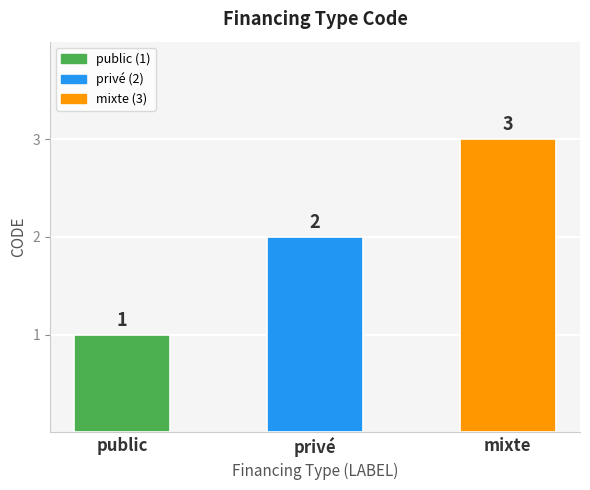

What is the difference between the maximum and minimum values?

2